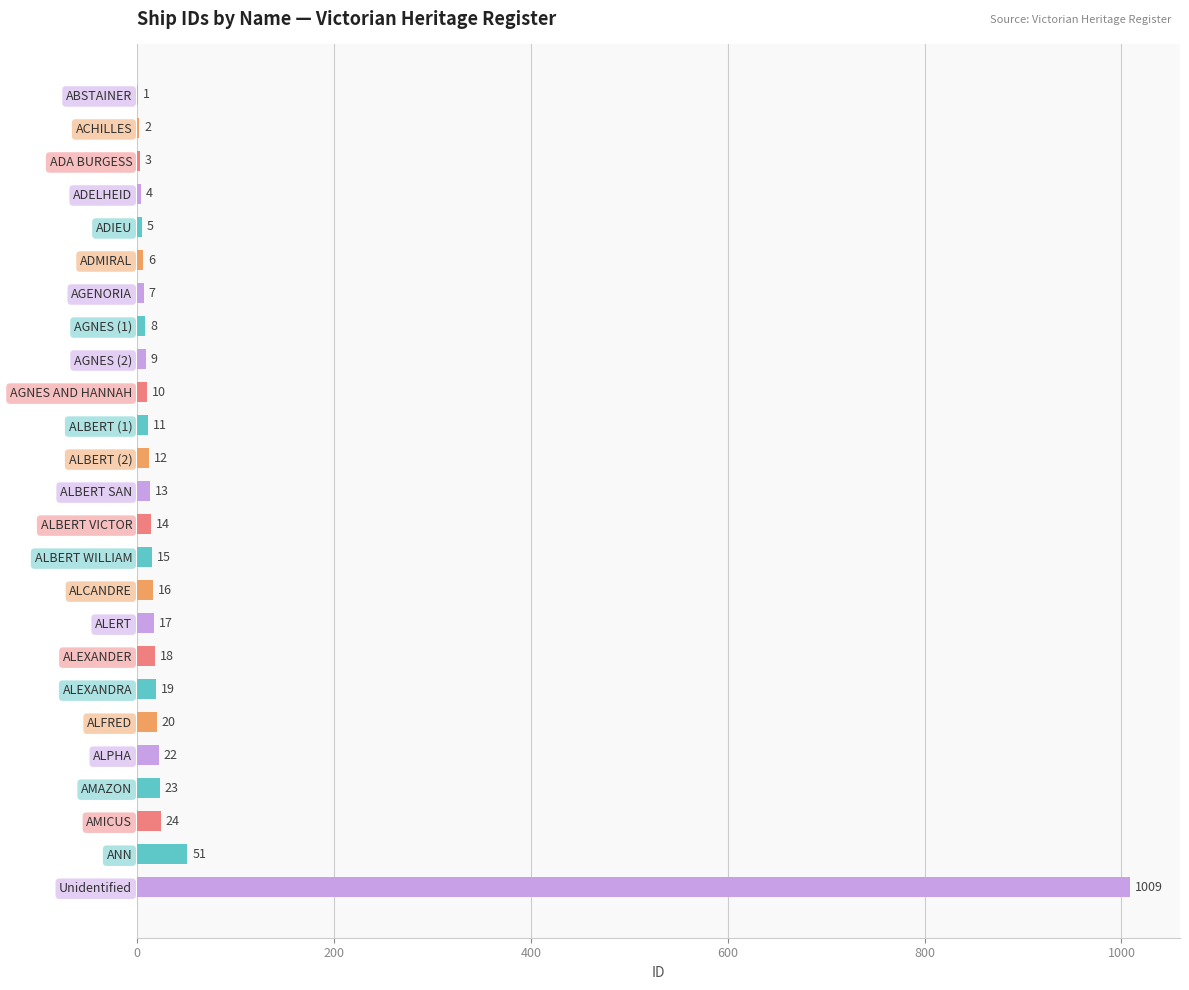

How many categories are shown in the chart?

25